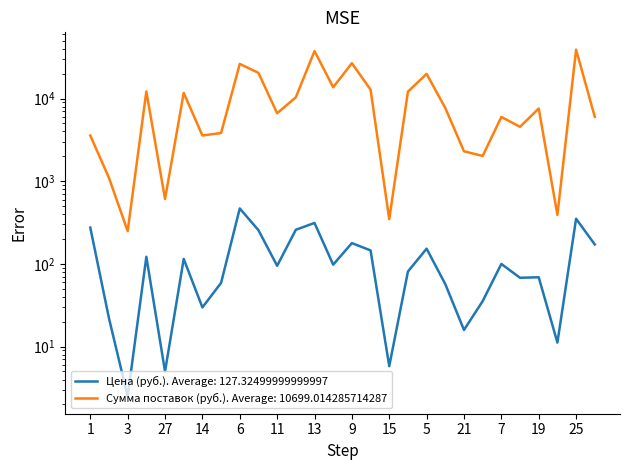

What is the difference between the highest and lowest values at 22?

1988.0